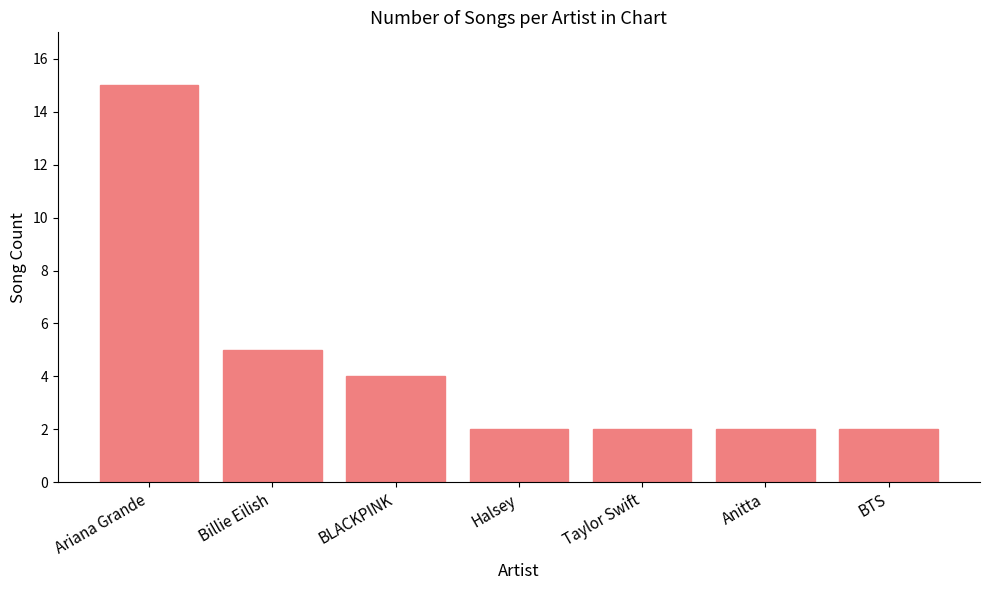

What is the change in value from BLACKPINK to BTS?

-2